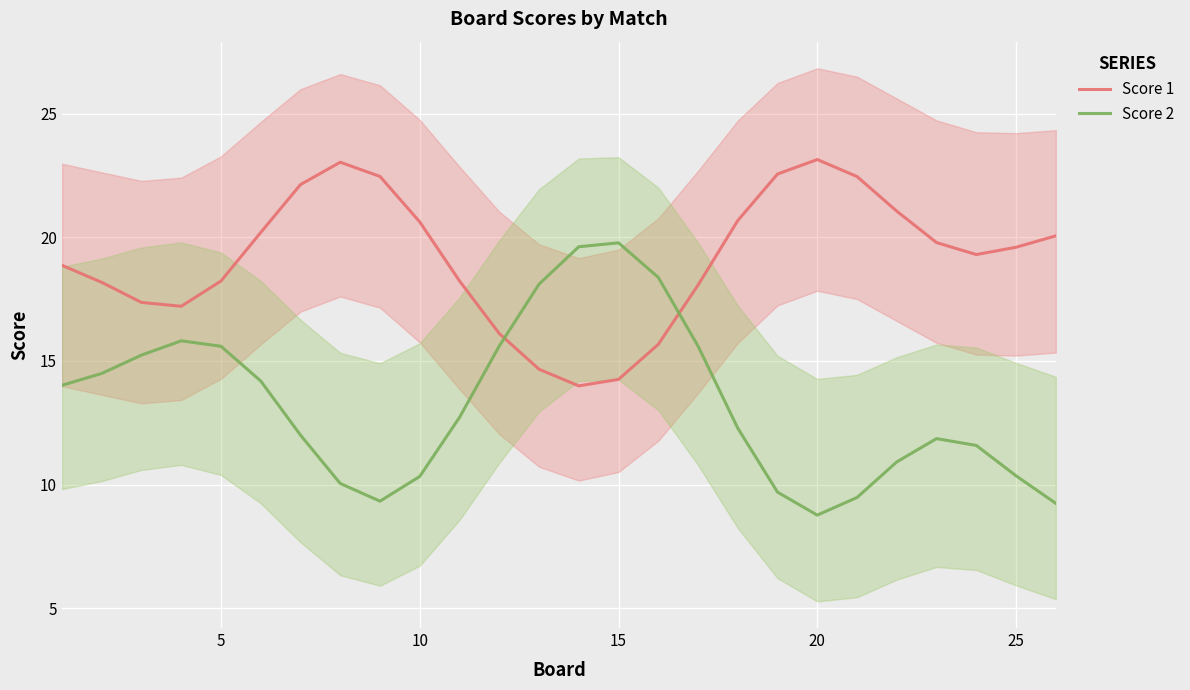

How many intersections are there between Score 1 and Score 2?

2